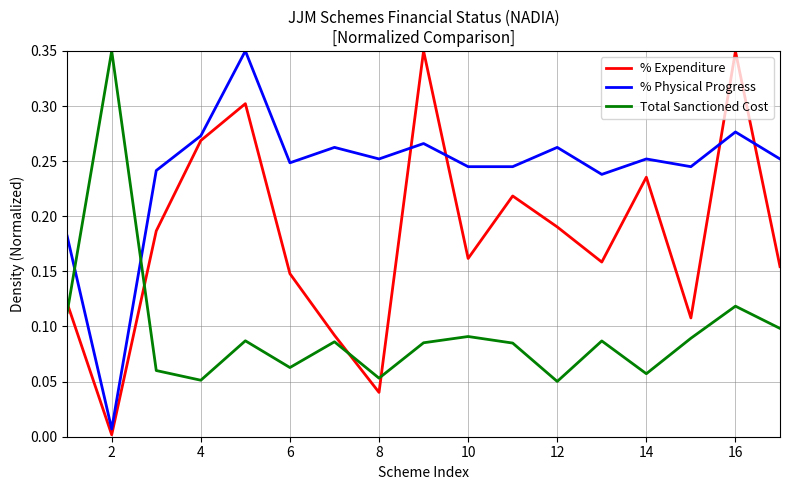

How many lines are shown in the chart?

3